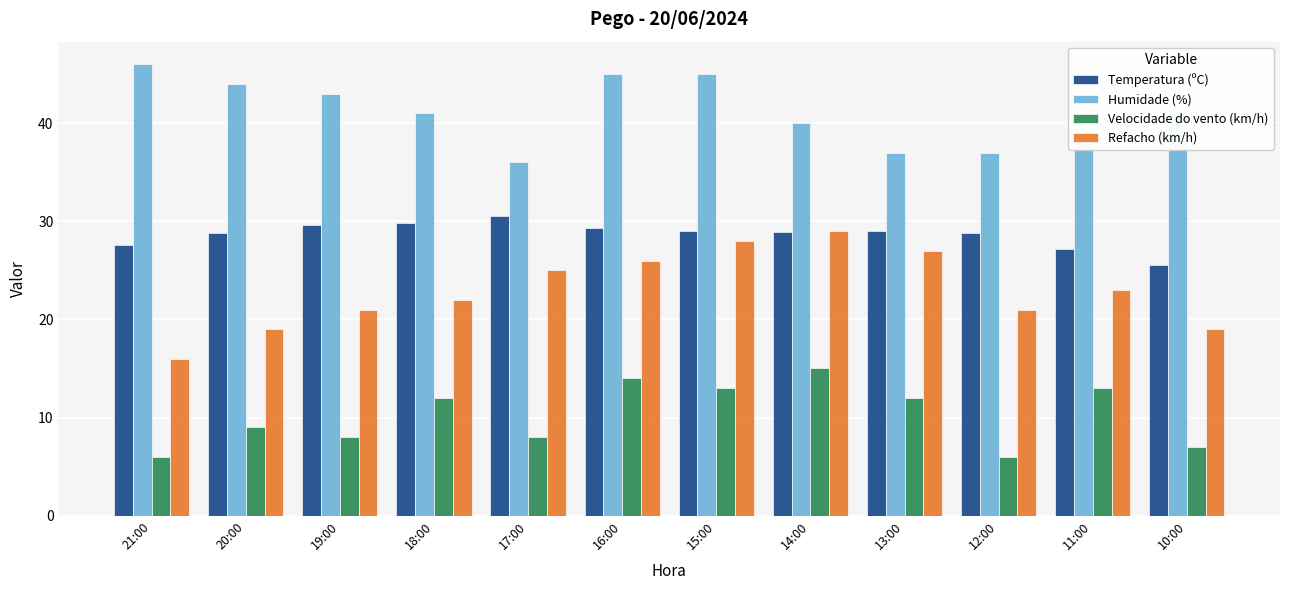

What is the difference between the Humidade (%) values at 17:00 and 20:00?

8.0